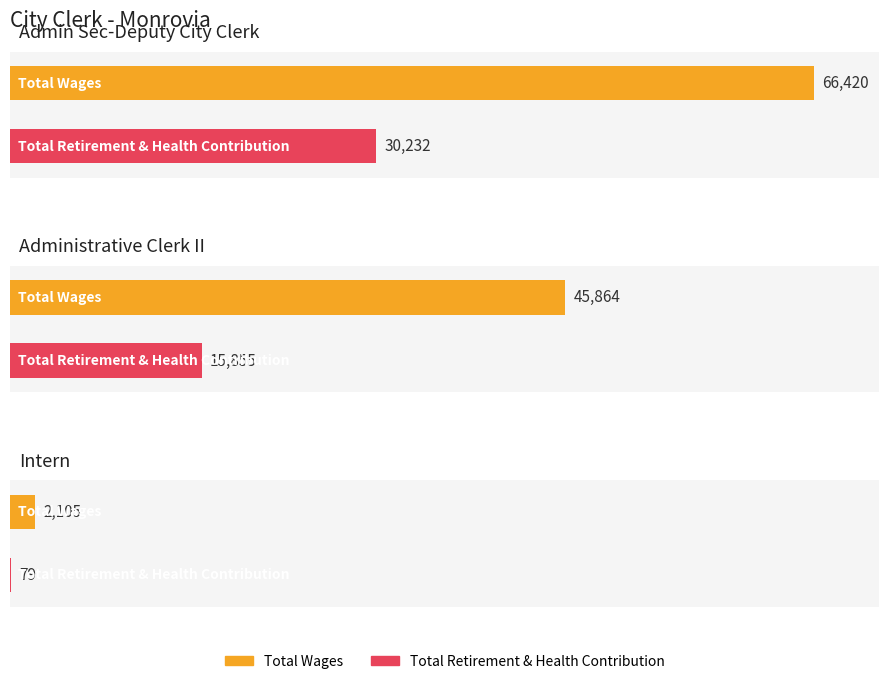

Reading left to right, list all the values displayed in this chart.

Total Wages: 66420	45864	2105
Total Retirement & Health Contribution: 30232	15855	79